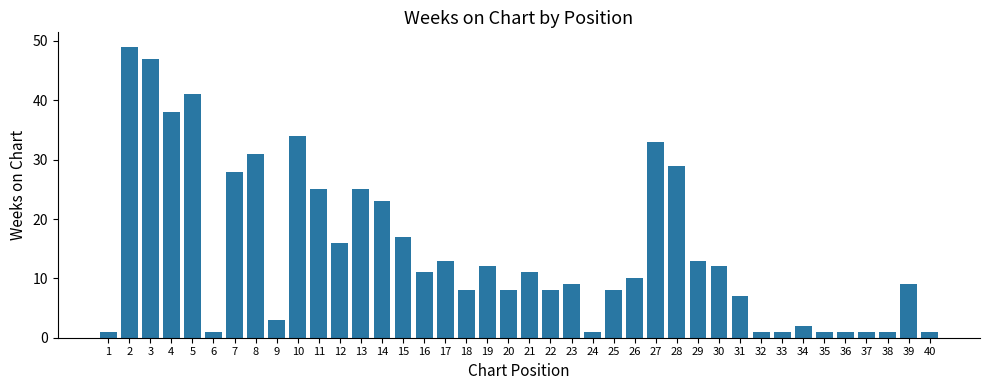

The value at 17 is 23. True or false?

False